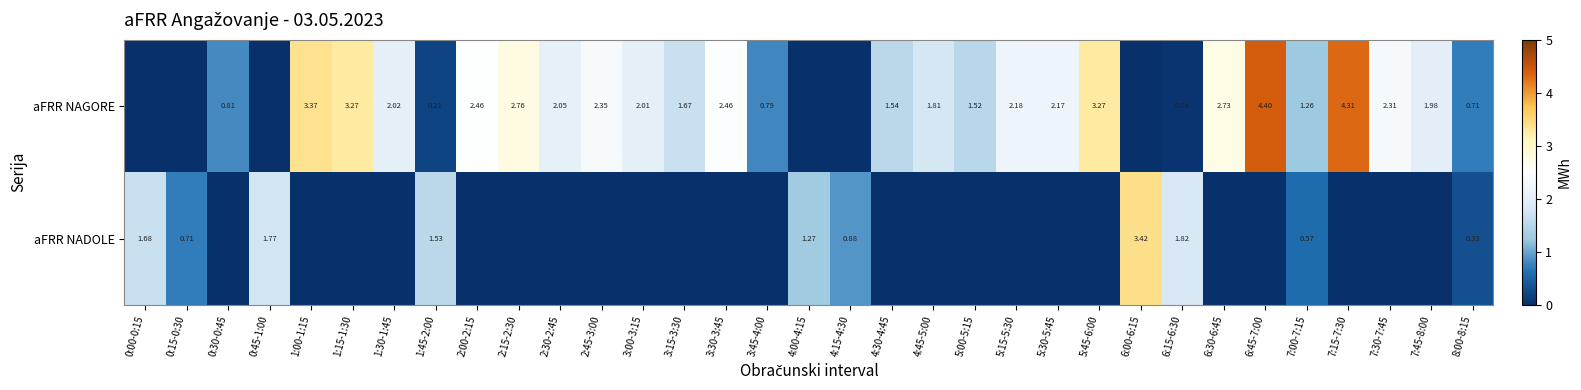

Rank the series at 1:45-2:00 from highest to lowest value.

aFRR NADOLE, aFRR NAGORE